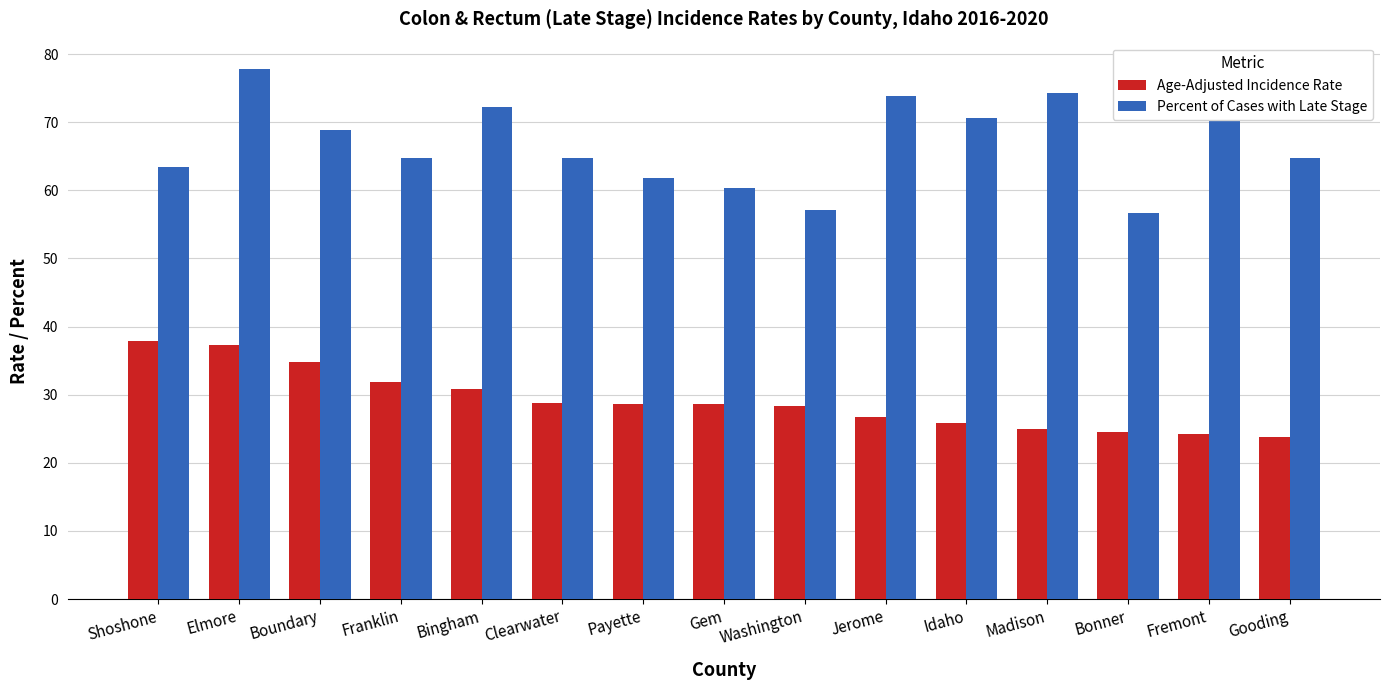

What is the smallest value displayed?

23.8